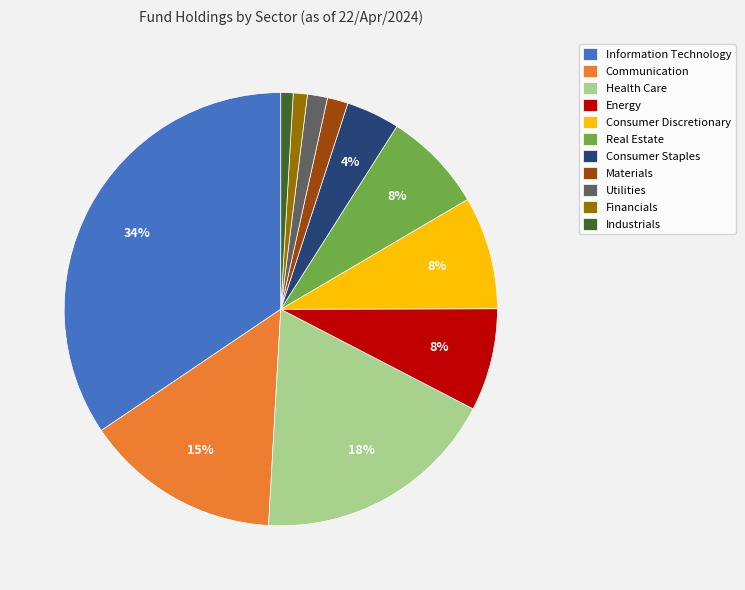

Does any single category account for the majority?

No